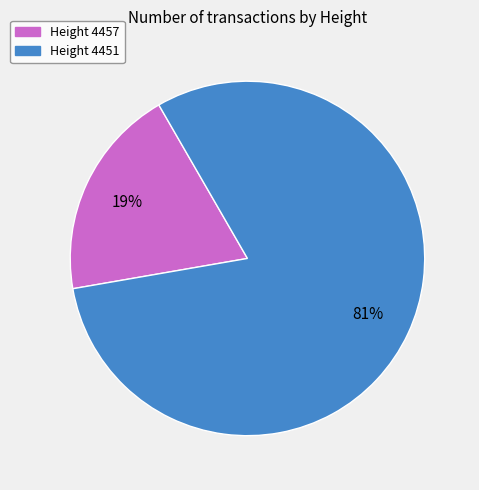

Count the number of slices in the pie.

2